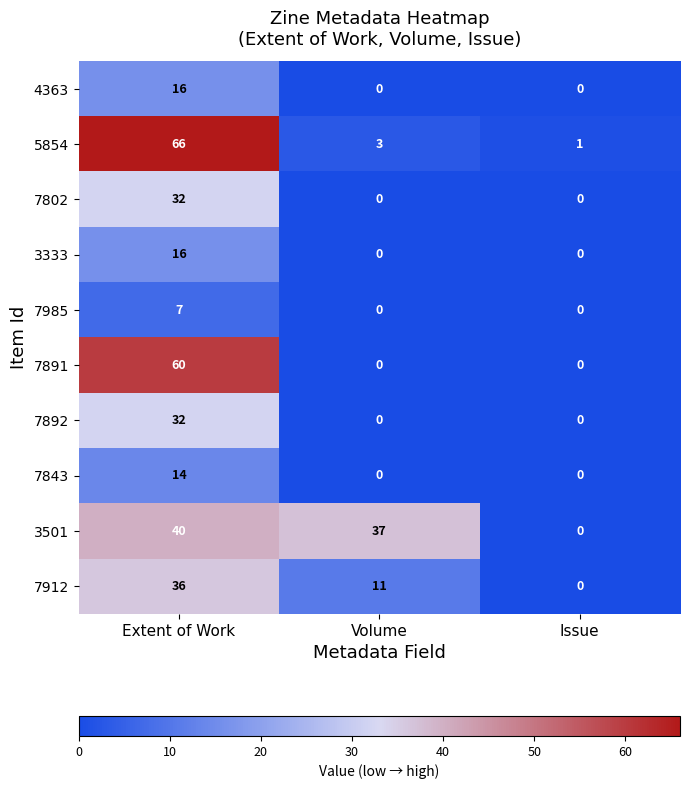

How many distinct data groups are displayed?

10